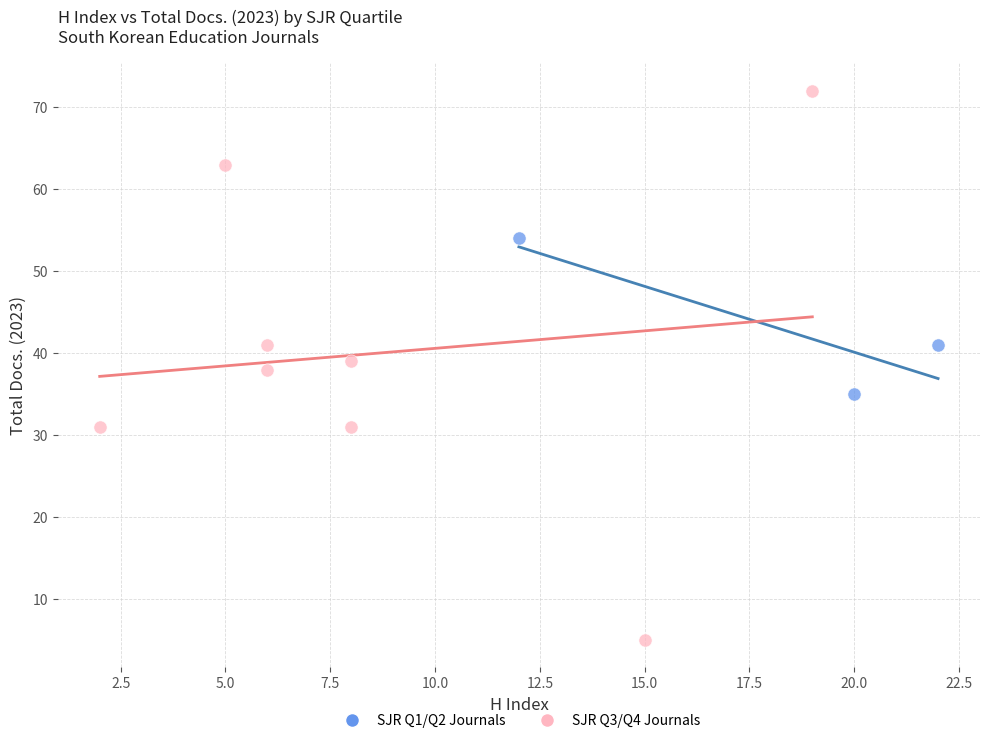

Which series contains the lowest Y value?

SJR Q3/Q4 Journals